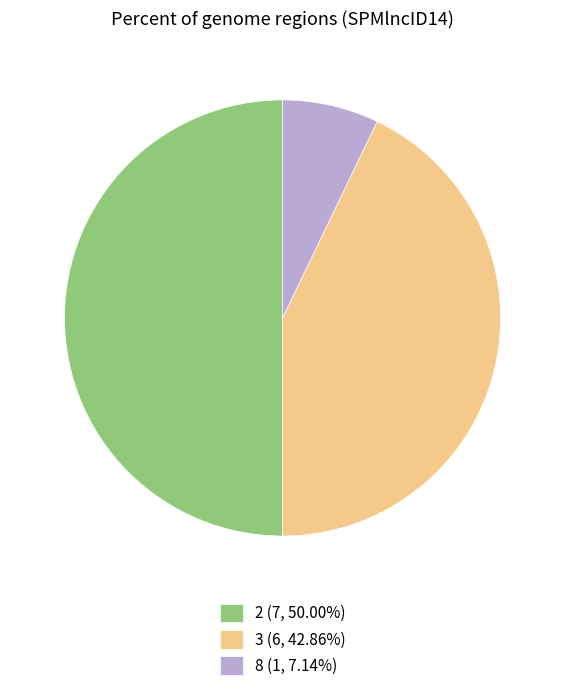

Is the sum of 2 (7, 50.00%) and 8 (1, 7.14%) greater than half?

Yes